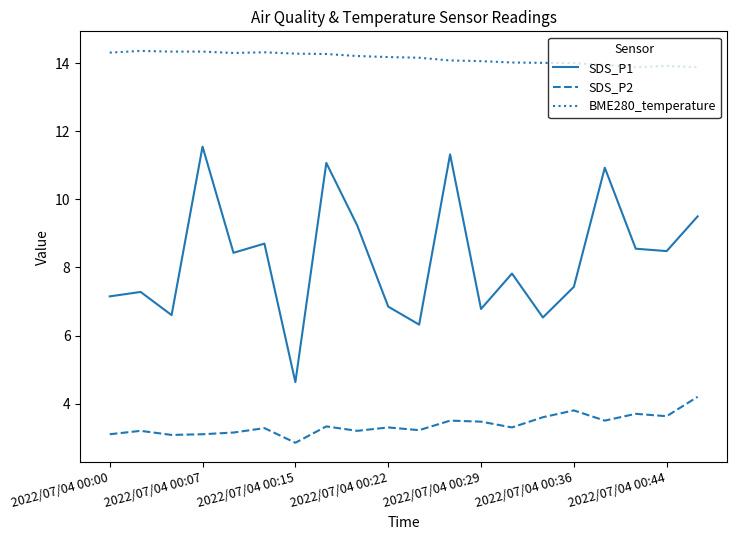

Which series has the largest range (max minus min)?

SDS_P1